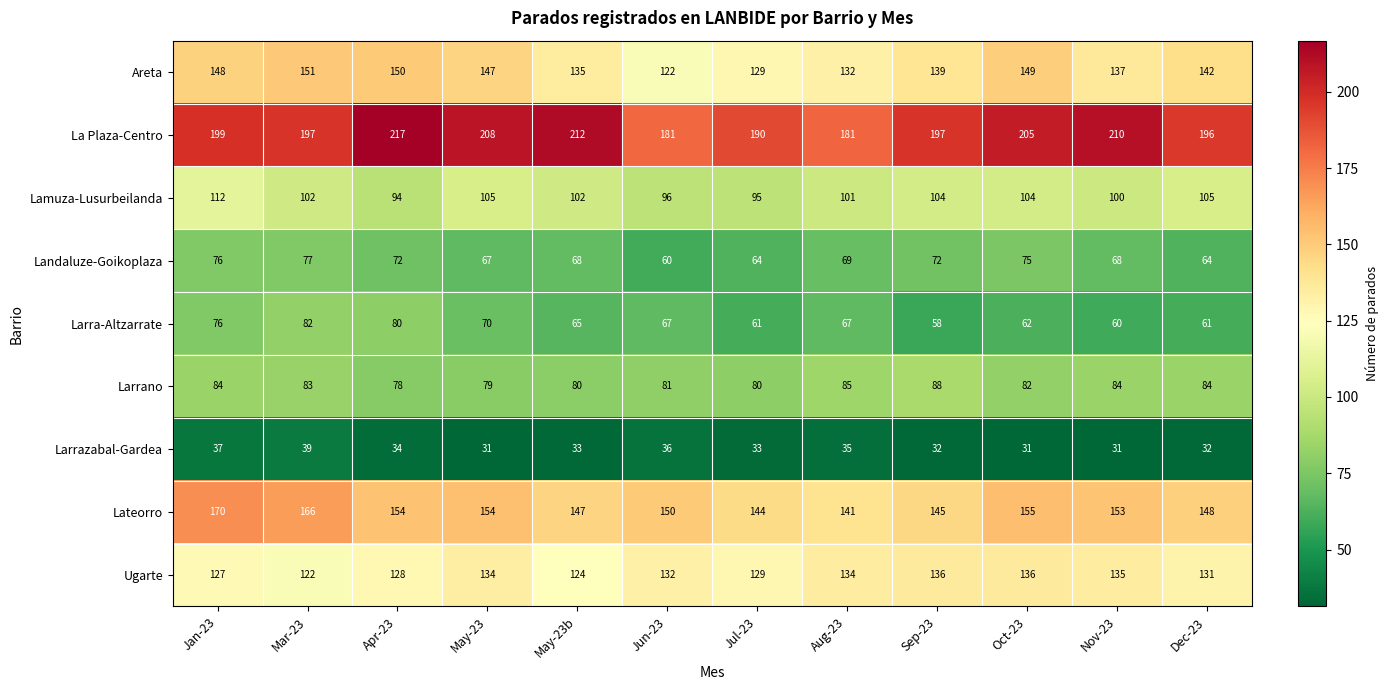

The value of Larrazabal-Gardea at Jun-23 is 36. True or false?

True